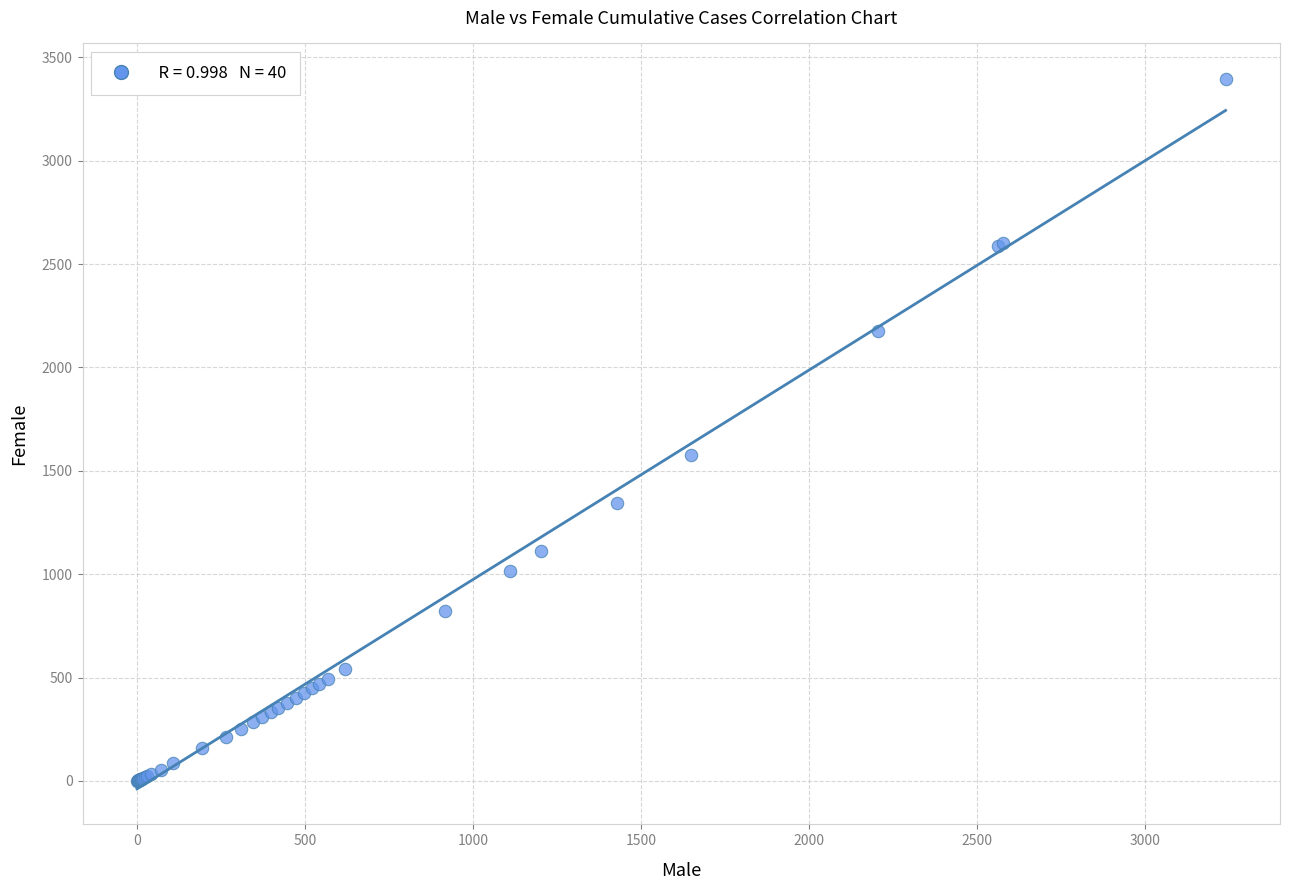

What Y value in the scatter plot is closest to 1697?

1574.5